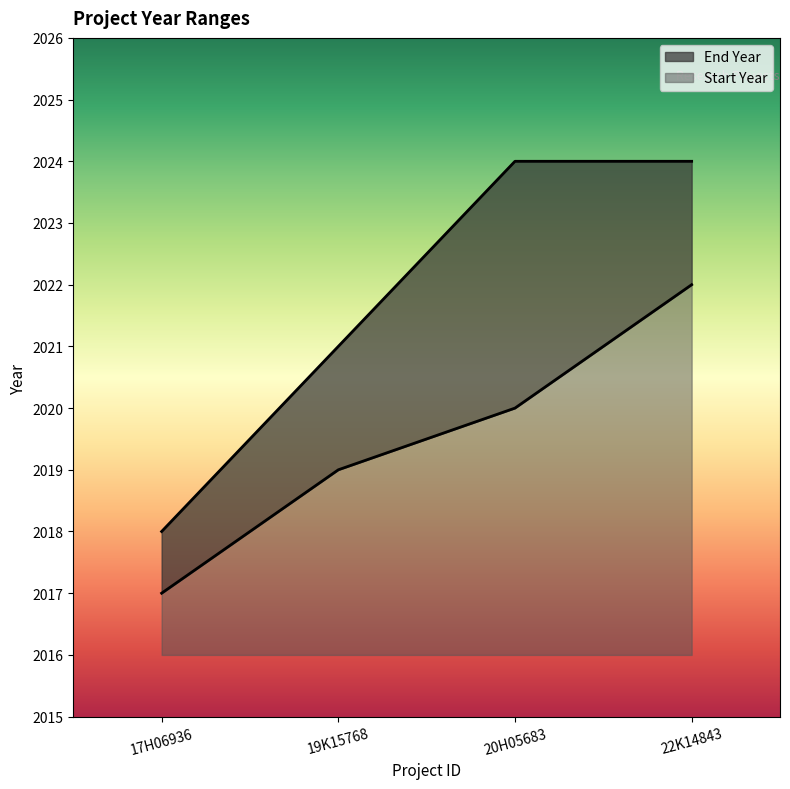

How many Start Year values are between 2019 and 2022?

3